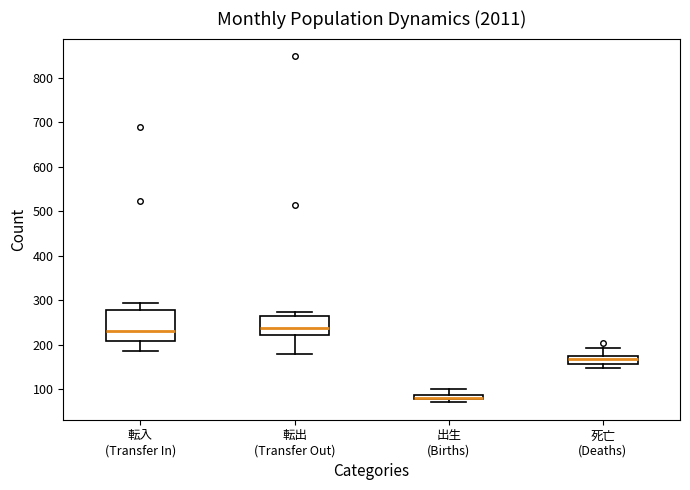

Which box is the tallest, from its lower edge to its upper edge?

転入 (Transfer In)